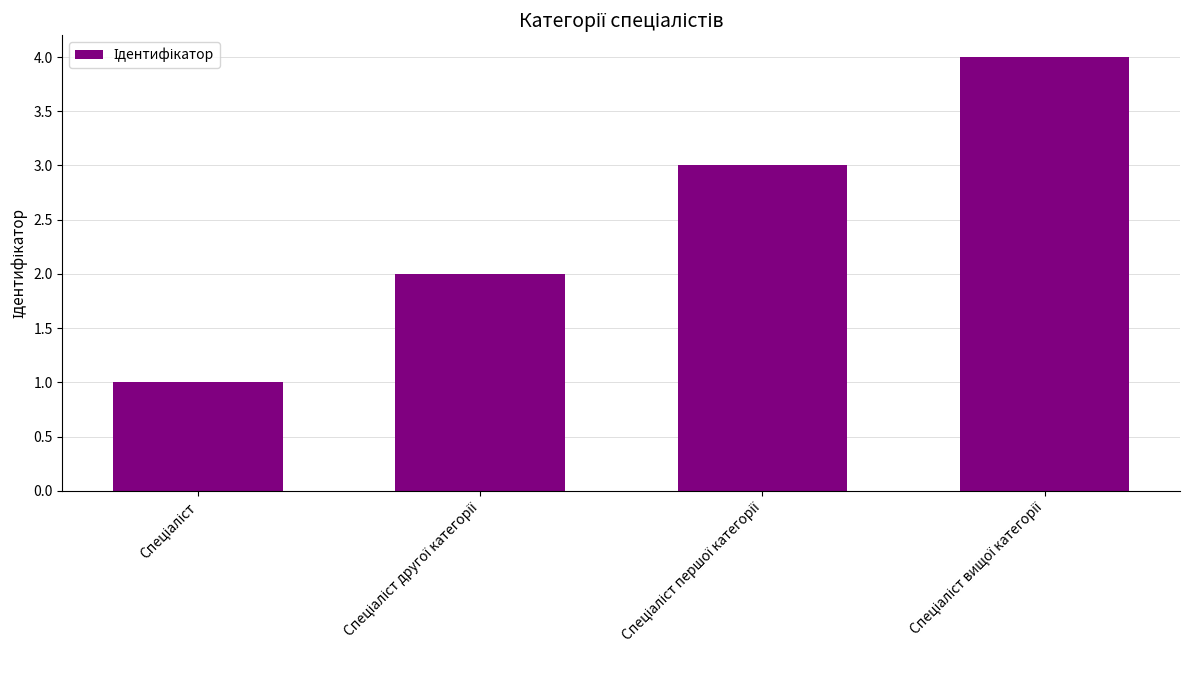

How many categories are shown in the chart?

4